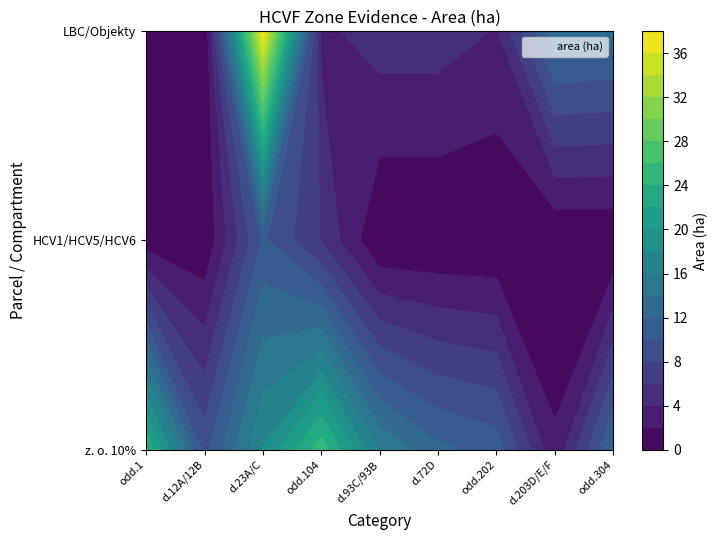

Which series has the widest spread of values?

LBC/Objekty